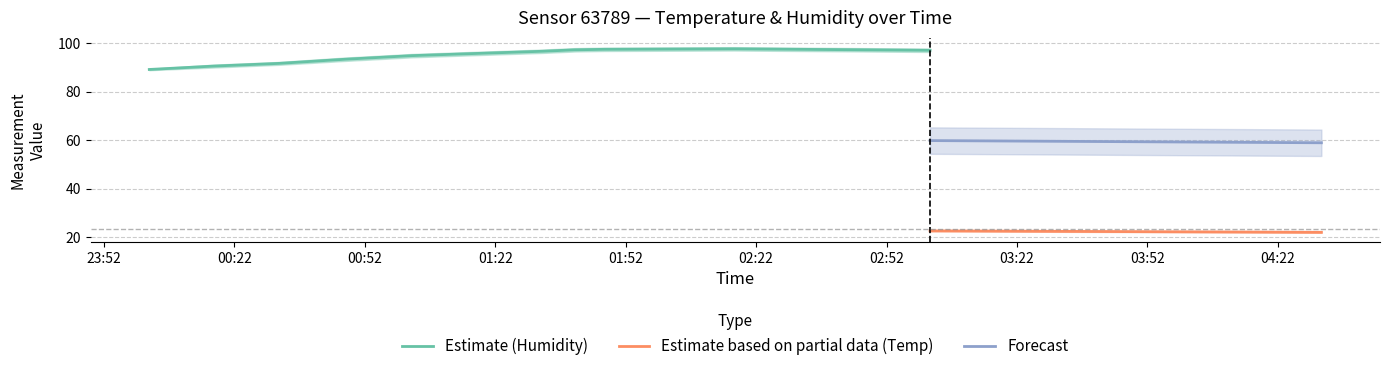

Which has a higher value, 01:02 or 01:17?

01:17